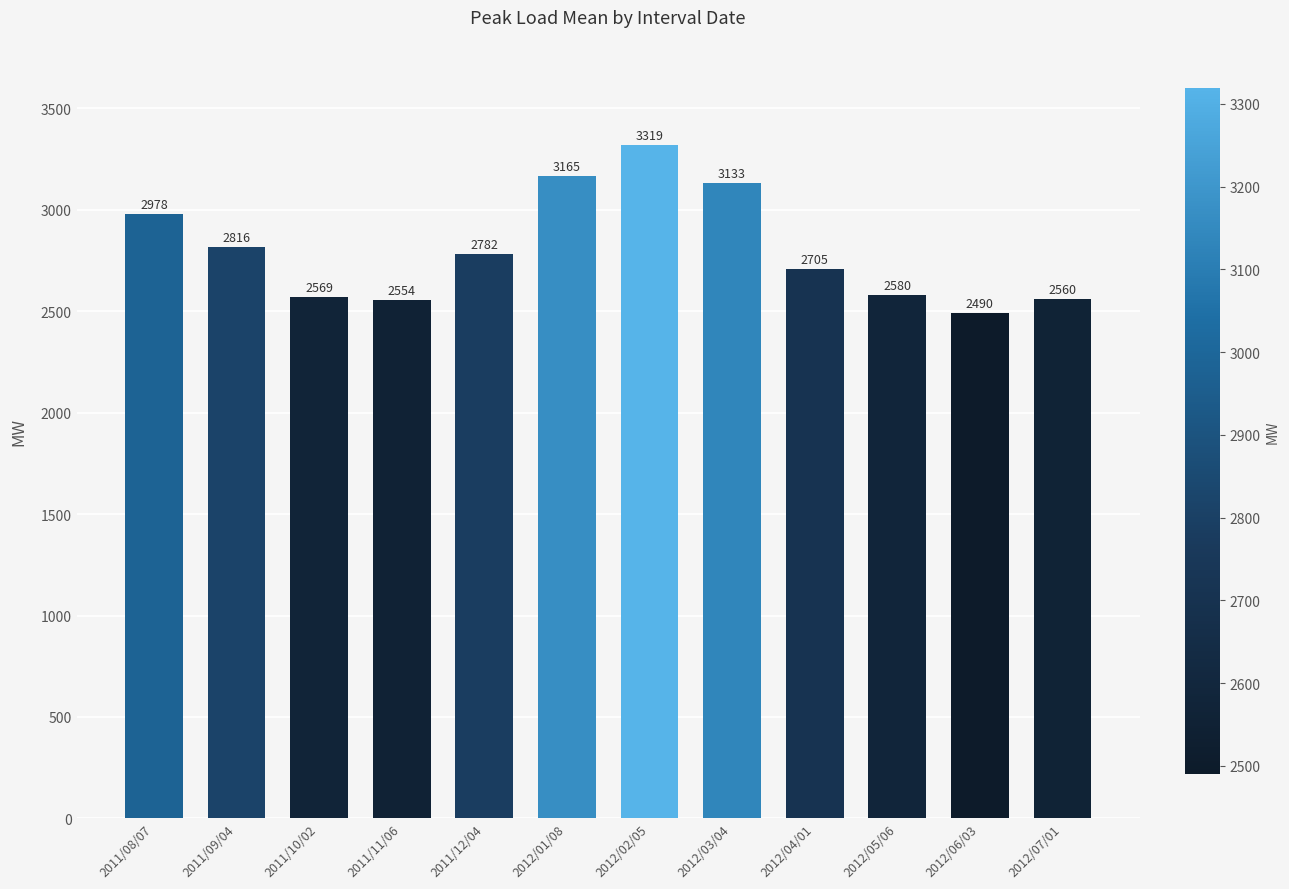

What position from the right is 2012/05/06?

3